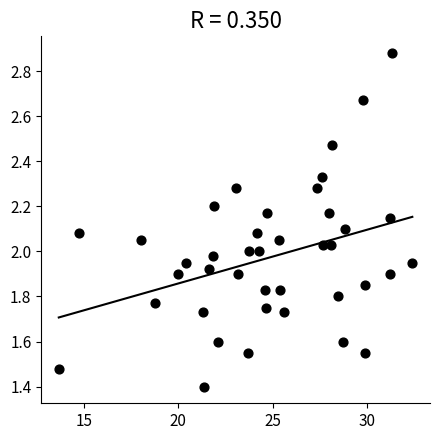

What is the range of X values (max minus min)?

18.7